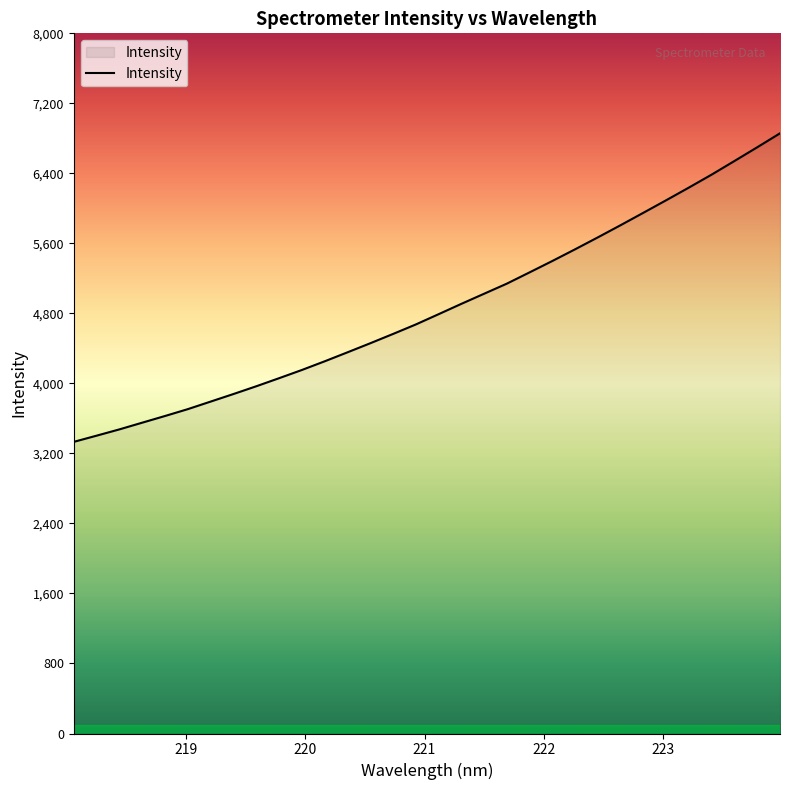

What is the greatest value displayed?

6857.7